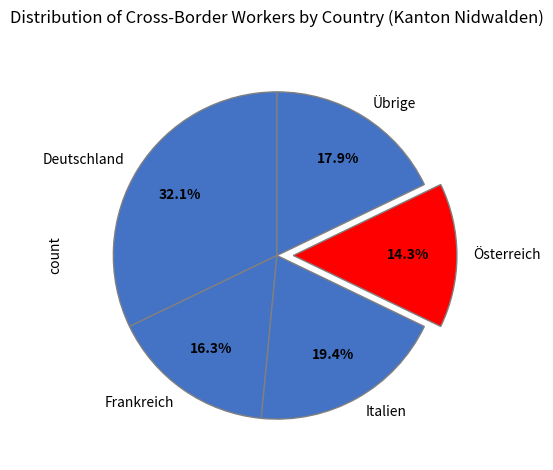

To the nearest percent, what is the difference between the largest and smallest slice percentages?

18%